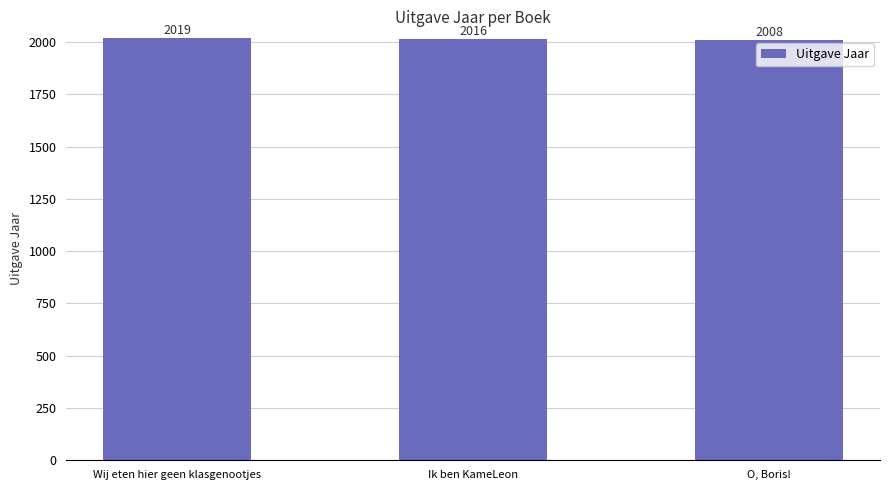

What is the difference between the maximum and second lowest values?

3